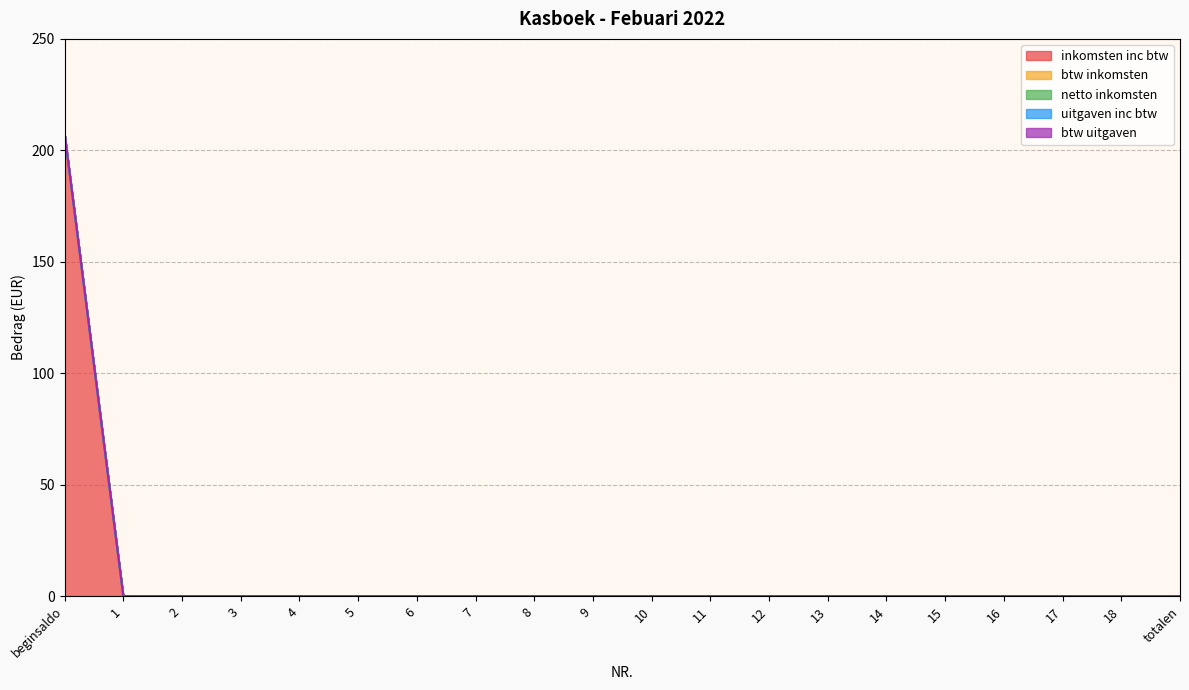

What position from the left is 18?

19